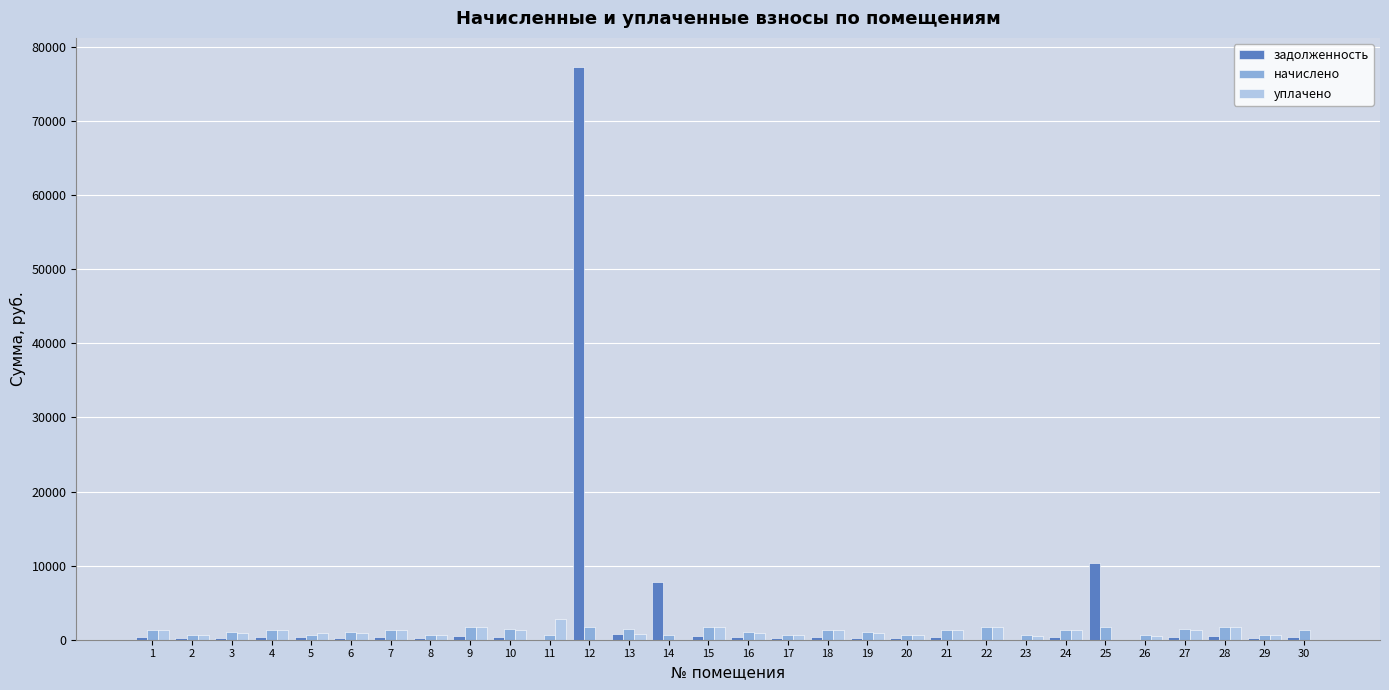

Does the chart contain stacked bars?

No